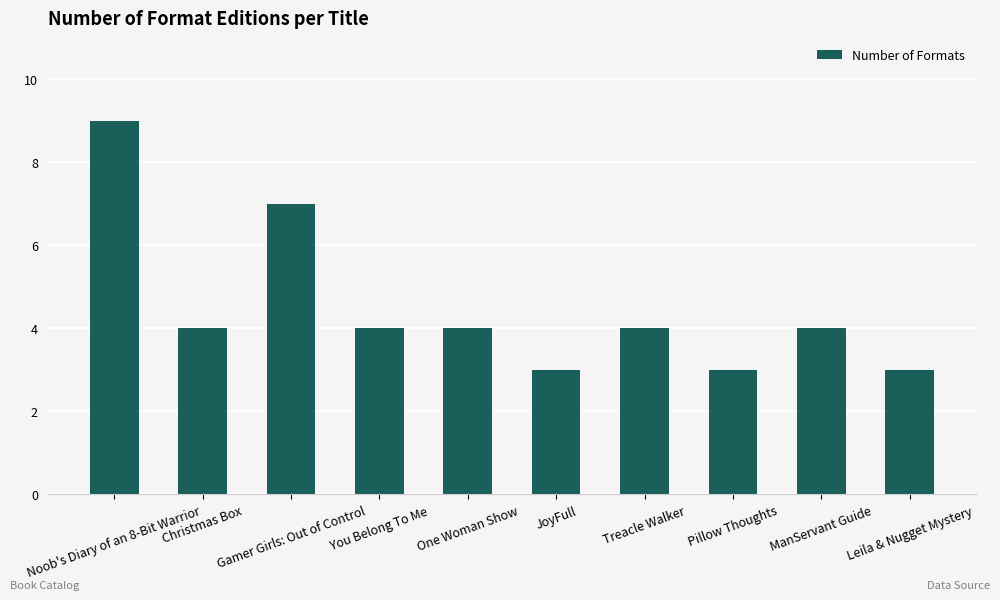

What is the greatest value displayed?

9